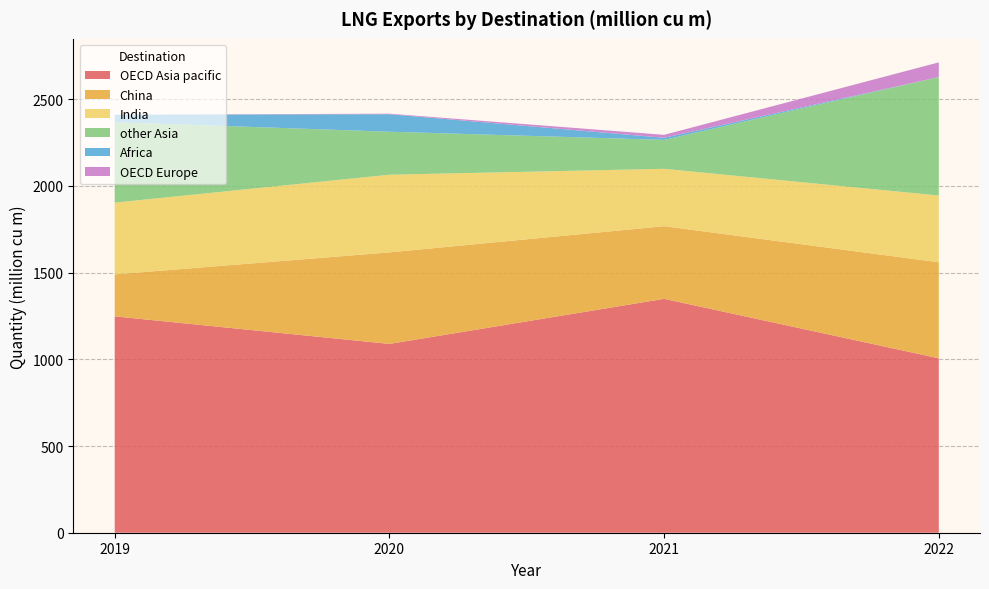

Reading right to left, extract all data points from this chart.

OECD Asia pacific: 2022=1006	2021=1349	2020=1089	2019=1248
China: 2022=554	2021=419	2020=528	2019=242
India: 2022=385	2021=331	2020=448	2019=414
other Asia: 2022=683	2021=167	2020=248	2019=464
Africa: 2022=0	2021=12	2020=101	2019=43
OECD Europe: 2022=85	2021=17	2020=3	2019=0